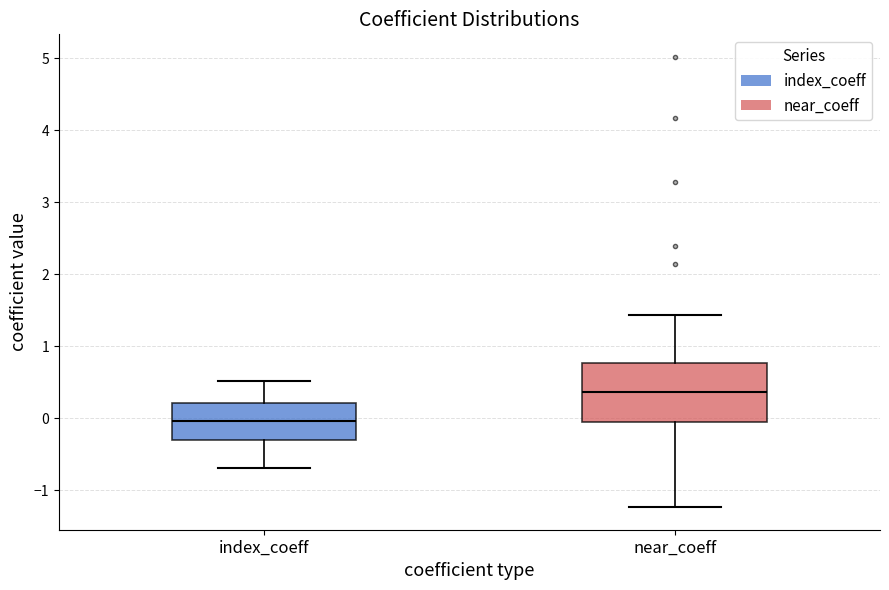

Which box is the tallest, from its lower edge to its upper edge?

near_coeff